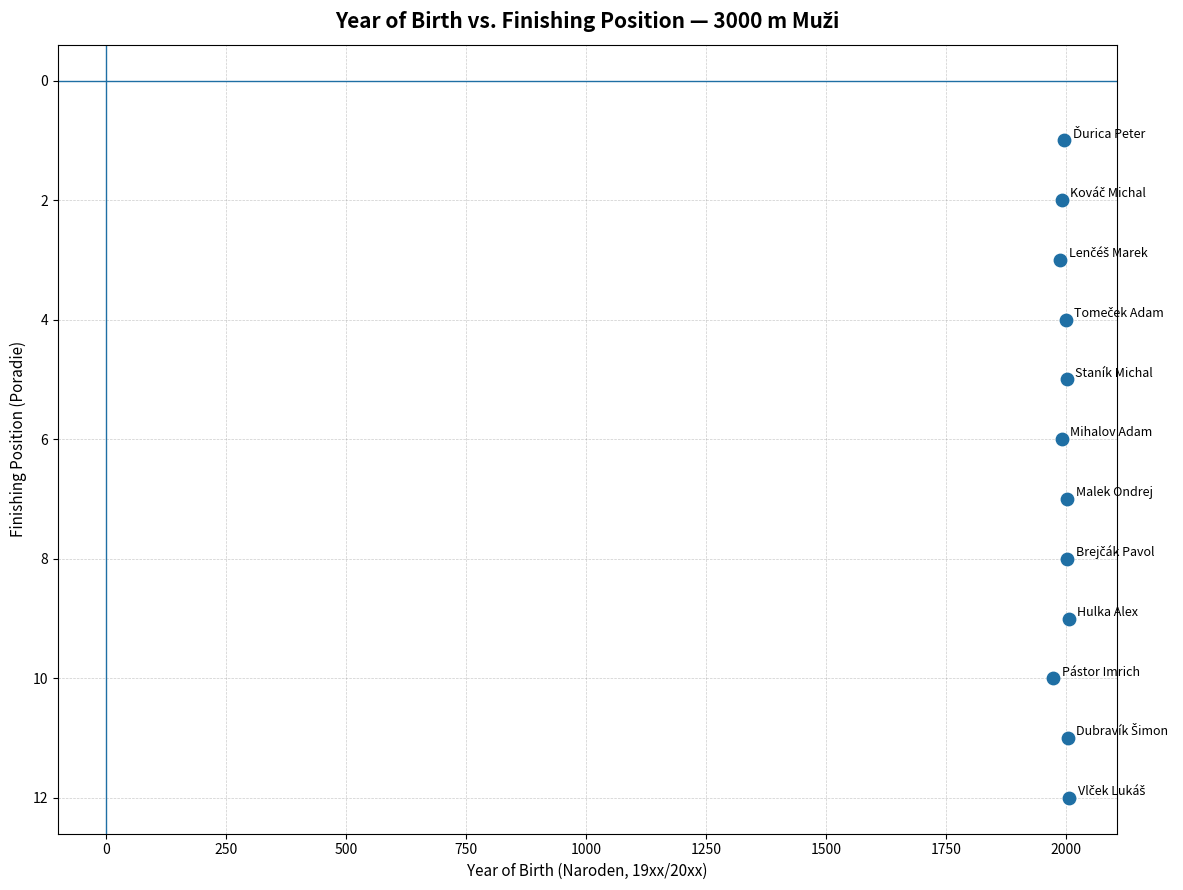

What is the range of X values (max minus min)?

33